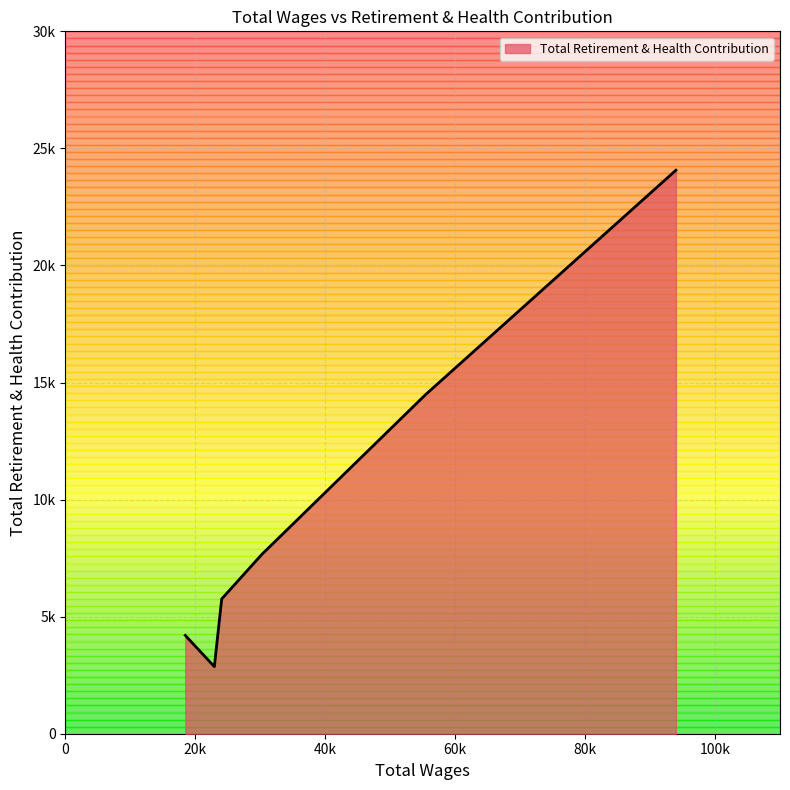

True or false: there are more than 2 points higher than both neighbors.

False